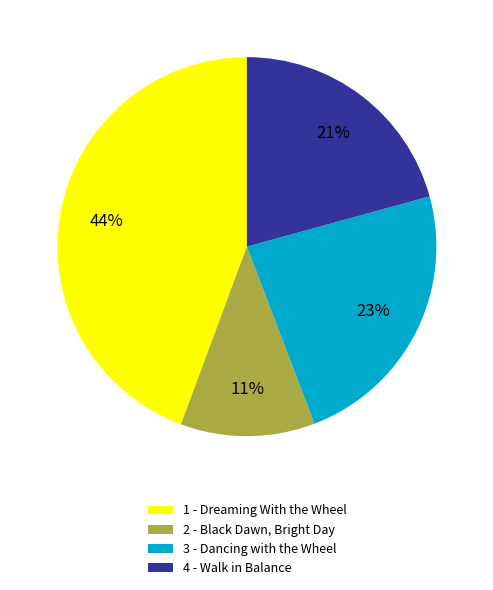

Does any single category account for the majority?

No